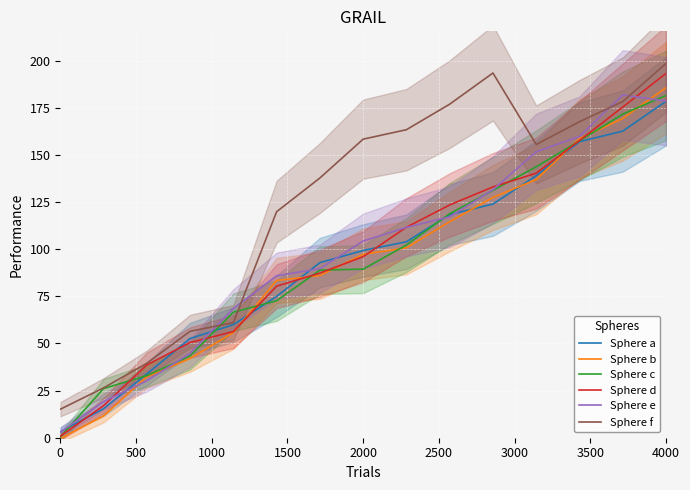

What is the label of the 9th point from the left?

4000